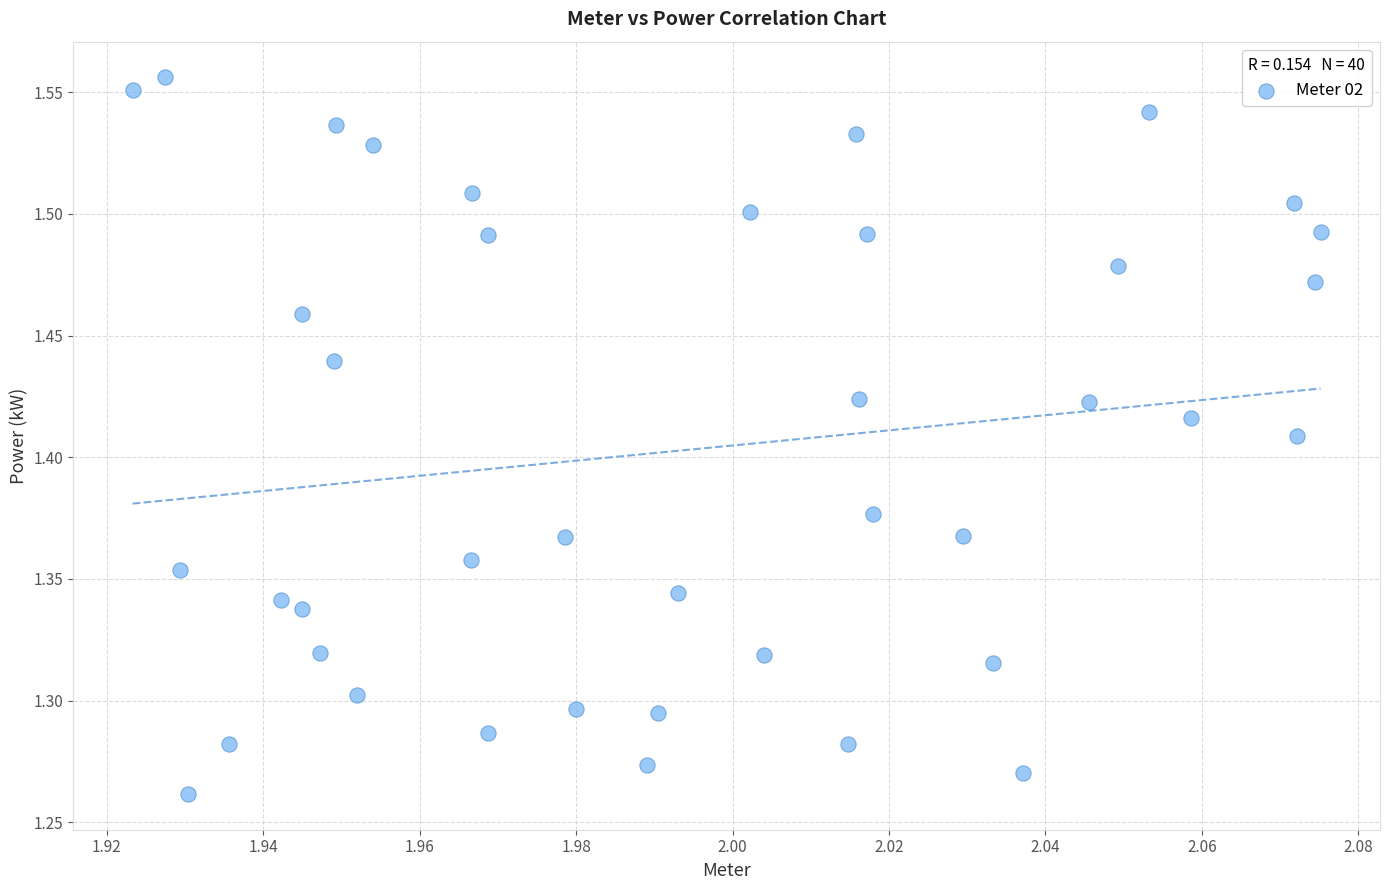

What is the range of Y values (max minus min)?

0.3